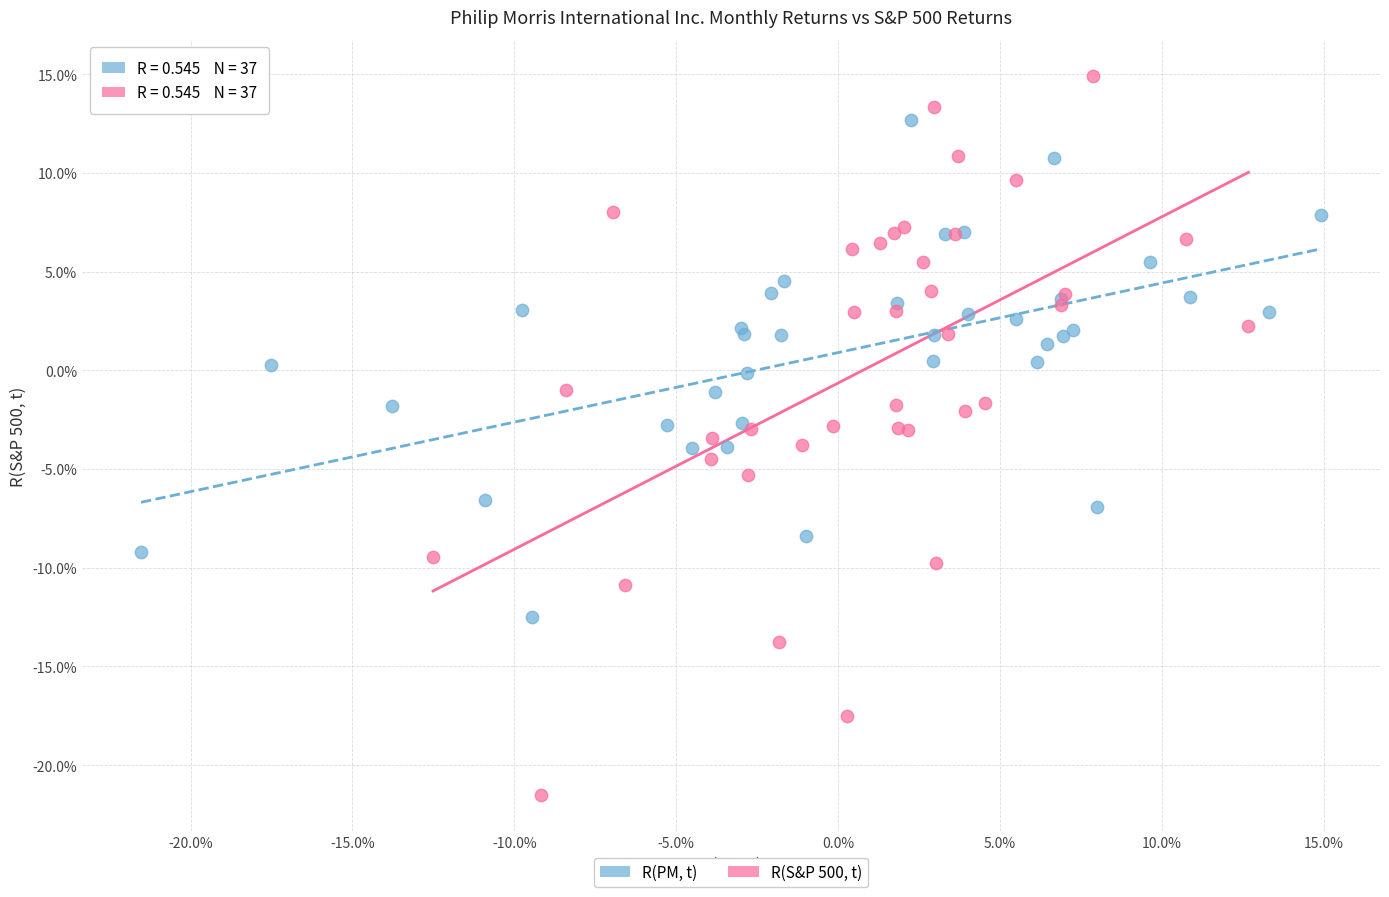

Which series has the largest Y range (max minus min)?

R(S&P 500, t)